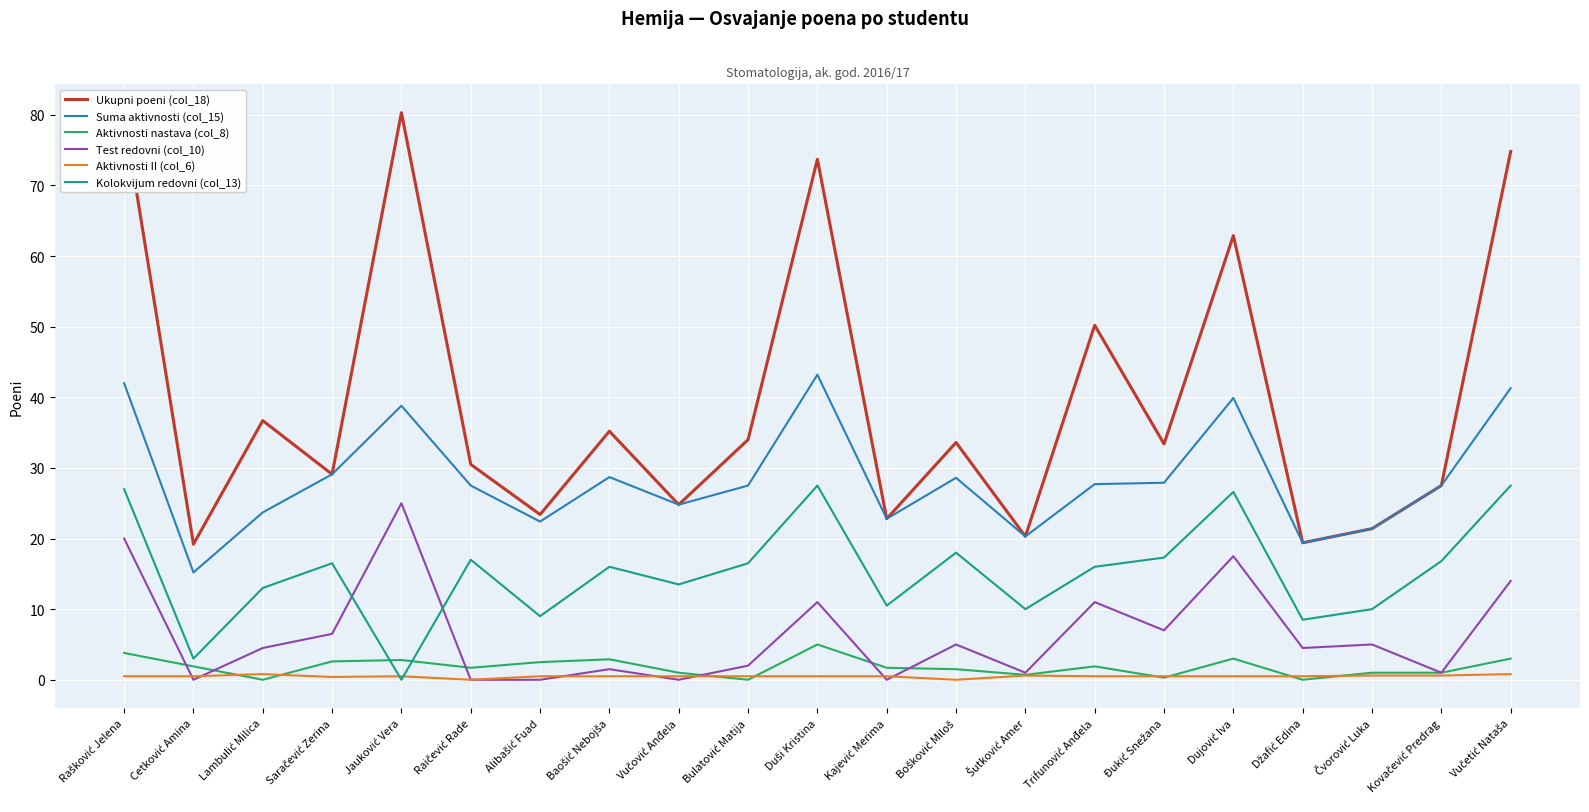

Which series has the largest range (max minus min)?

Ukupni poeni (col_18)